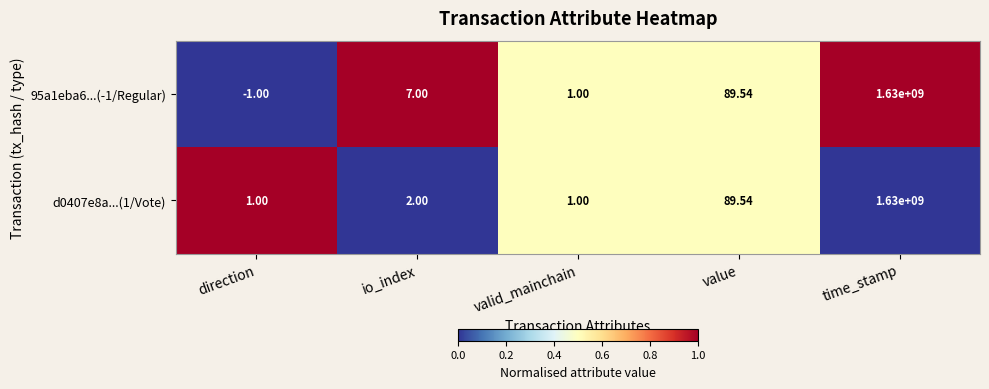

Which category has the lowest value across all series?

direction